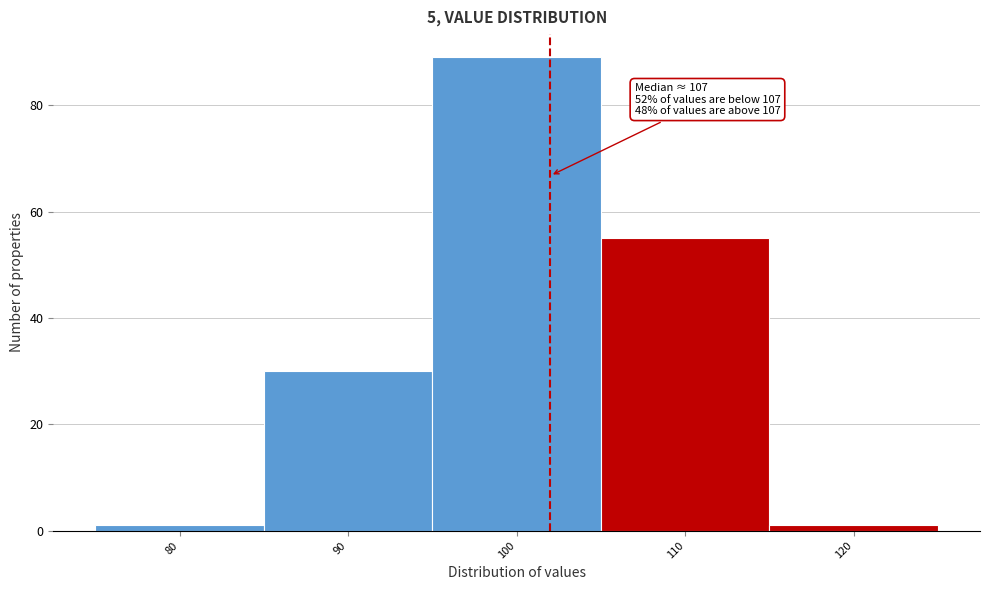

Reading right to left, extract all data points from this chart.

120=1	110=55	100=89	90=30	80=1